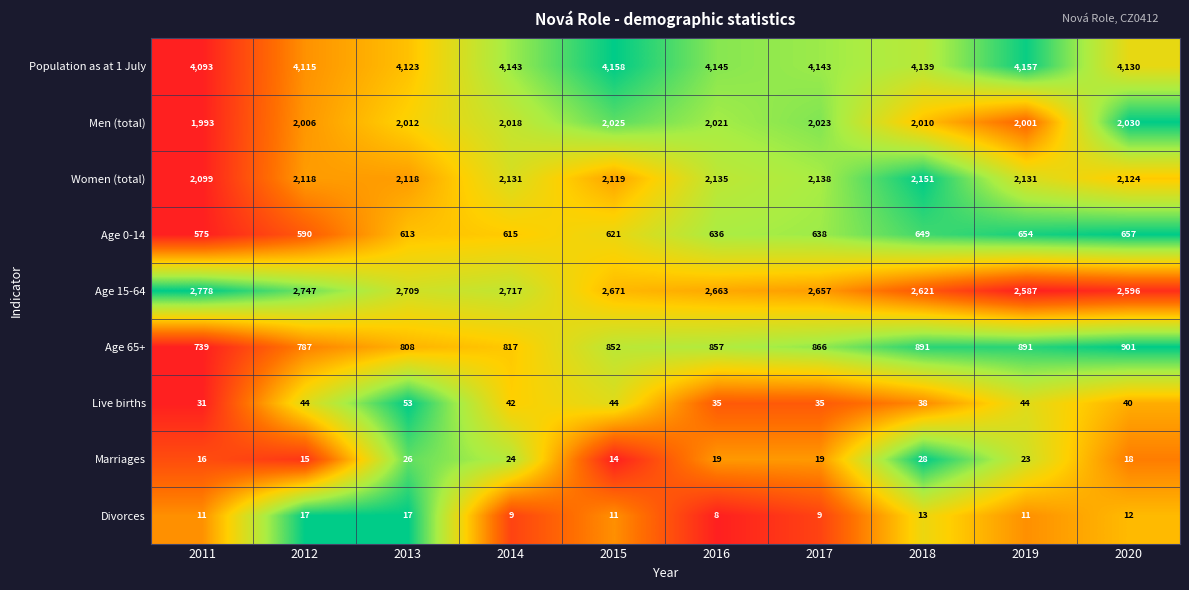

At which label is Age 65+ closest to 820?

2014